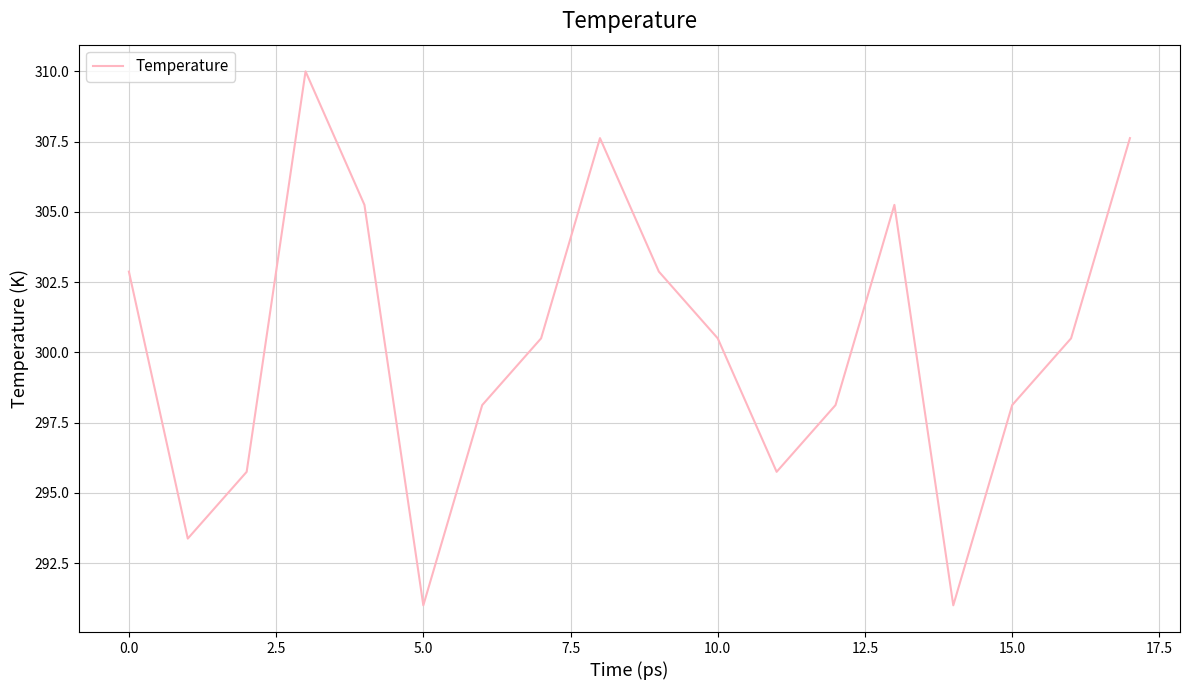

What is the maximum value shown in the chart?

310.0